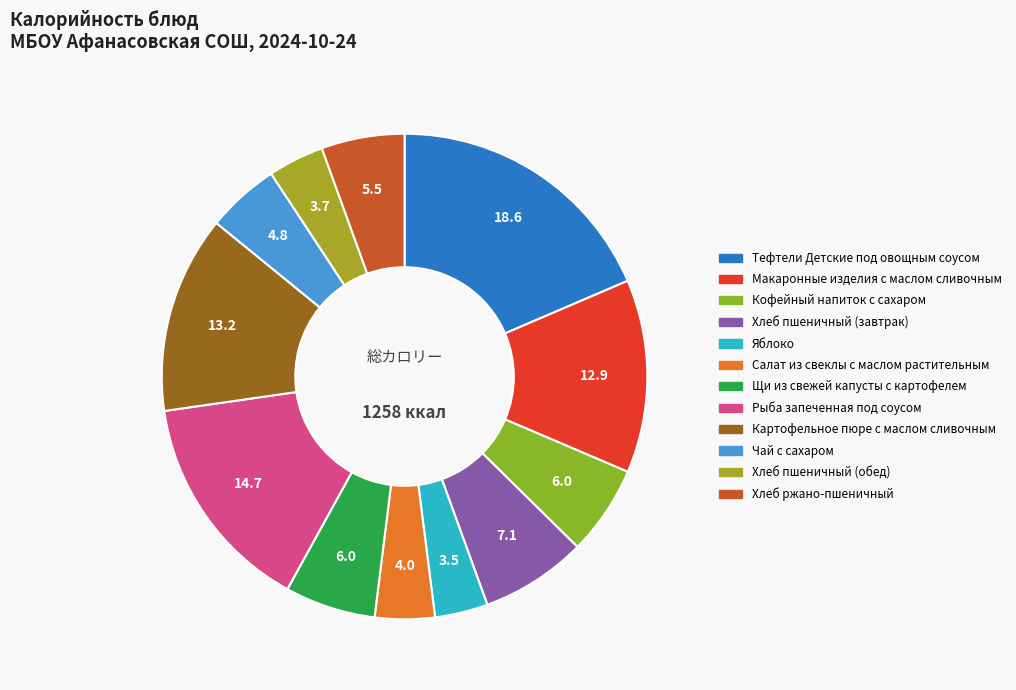

How many slices are in this pie chart?

12